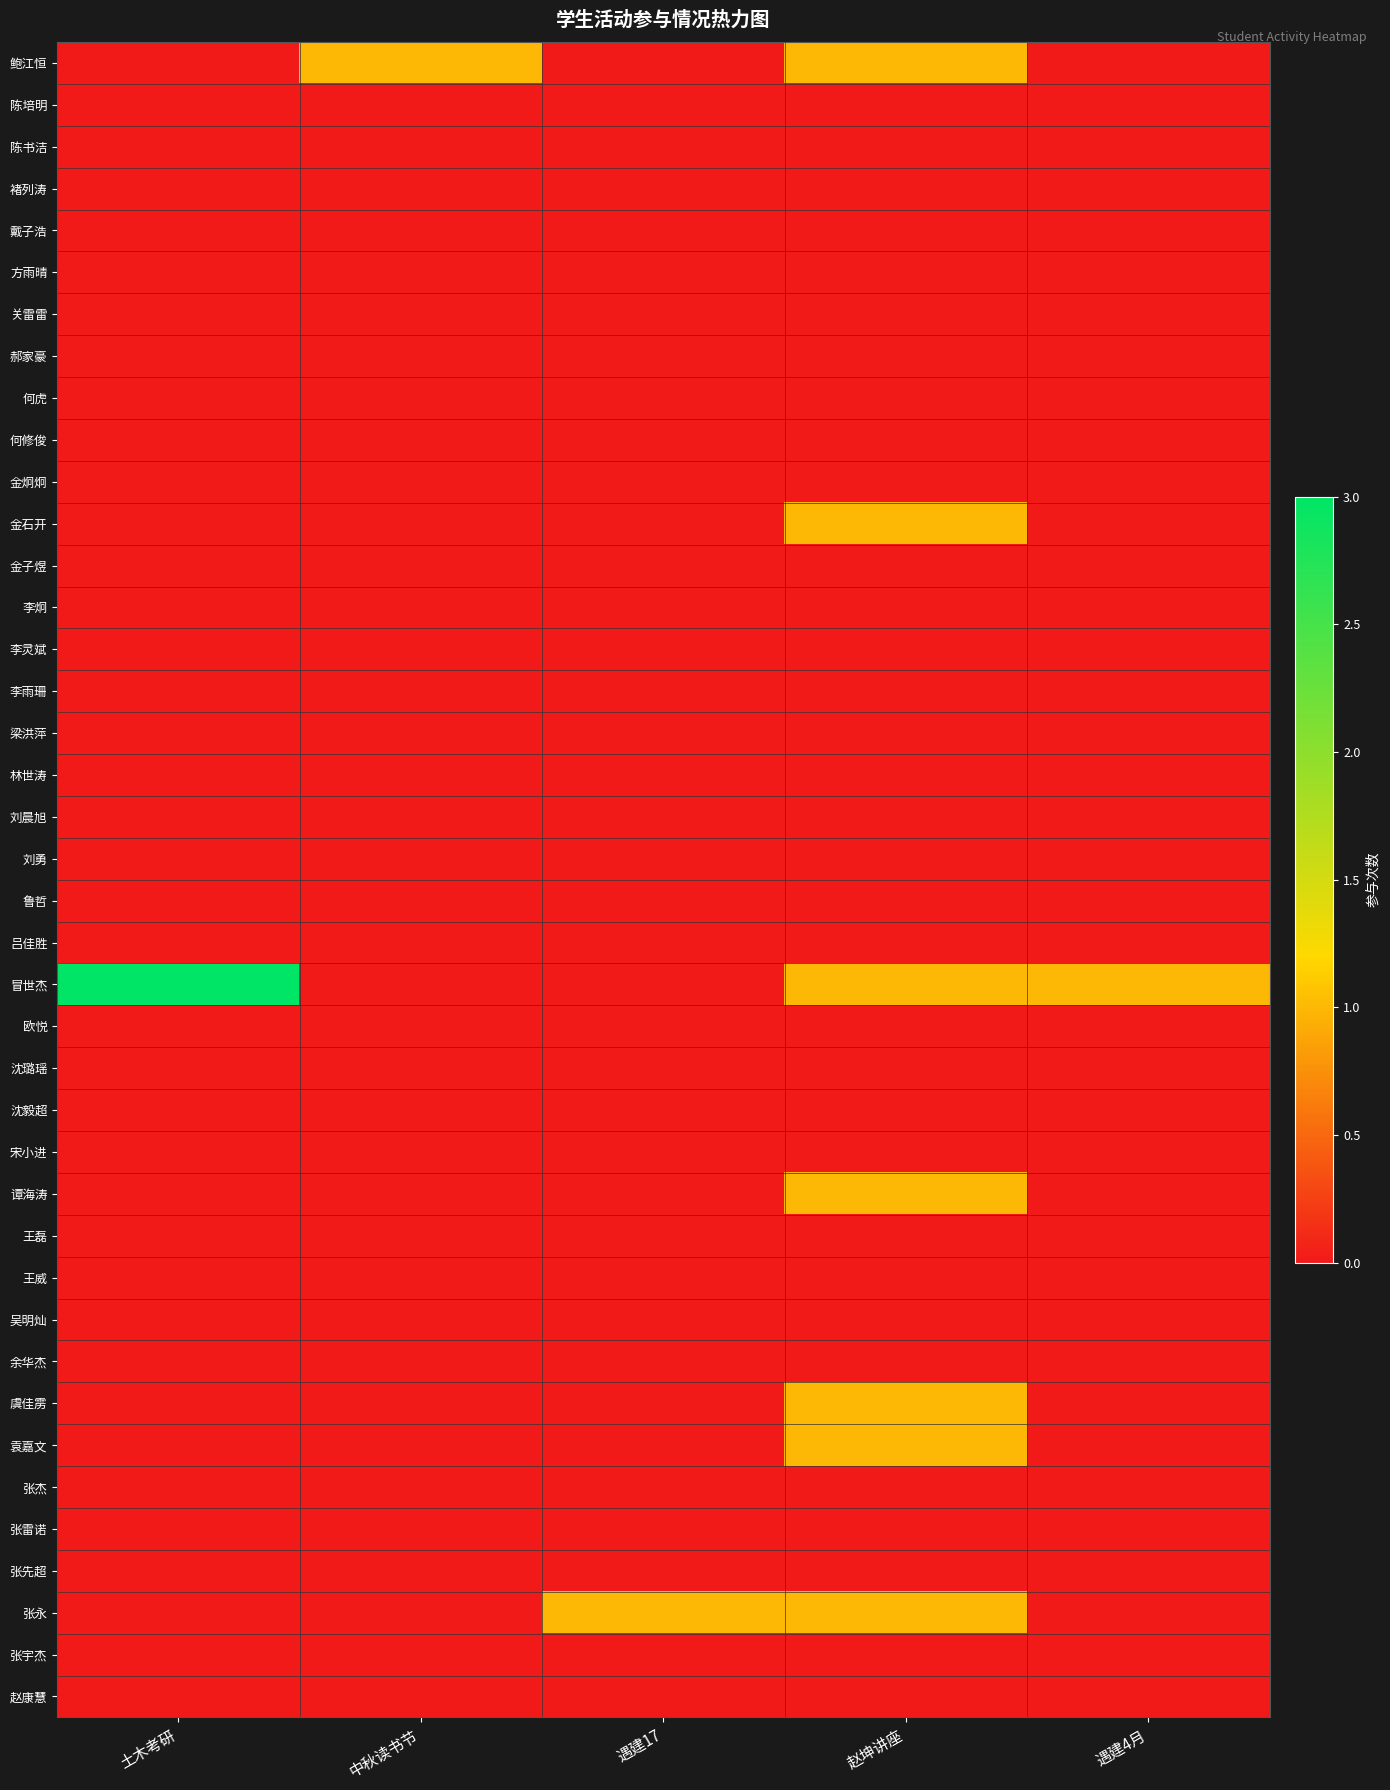

Reading left to right, extract all data points from this chart.

鲍江恒: 土木考研=0	中秋读书节=1	遇建17=0	赵坤讲座=1	遇建4月=0
陈培明: 土木考研=0	中秋读书节=0	遇建17=0	赵坤讲座=0	遇建4月=0
陈书洁: 土木考研=0	中秋读书节=0	遇建17=0	赵坤讲座=0	遇建4月=0
褚列涛: 土木考研=0	中秋读书节=0	遇建17=0	赵坤讲座=0	遇建4月=0
戴子浩: 土木考研=0	中秋读书节=0	遇建17=0	赵坤讲座=0	遇建4月=0
方雨晴: 土木考研=0	中秋读书节=0	遇建17=0	赵坤讲座=0	遇建4月=0
关雷雷: 土木考研=0	中秋读书节=0	遇建17=0	赵坤讲座=0	遇建4月=0
郝家豪: 土木考研=0	中秋读书节=0	遇建17=0	赵坤讲座=0	遇建4月=0
何虎: 土木考研=0	中秋读书节=0	遇建17=0	赵坤讲座=0	遇建4月=0
何修俊: 土木考研=0	中秋读书节=0	遇建17=0	赵坤讲座=0	遇建4月=0
金炯炯: 土木考研=0	中秋读书节=0	遇建17=0	赵坤讲座=0	遇建4月=0
金石开: 土木考研=0	中秋读书节=0	遇建17=0	赵坤讲座=1	遇建4月=0
金子煜: 土木考研=0	中秋读书节=0	遇建17=0	赵坤讲座=0	遇建4月=0
李炯: 土木考研=0	中秋读书节=0	遇建17=0	赵坤讲座=0	遇建4月=0
李灵斌: 土木考研=0	中秋读书节=0	遇建17=0	赵坤讲座=0	遇建4月=0
李雨珊: 土木考研=0	中秋读书节=0	遇建17=0	赵坤讲座=0	遇建4月=0
梁洪萍: 土木考研=0	中秋读书节=0	遇建17=0	赵坤讲座=0	遇建4月=0
林世涛: 土木考研=0	中秋读书节=0	遇建17=0	赵坤讲座=0	遇建4月=0
刘晨旭: 土木考研=0	中秋读书节=0	遇建17=0	赵坤讲座=0	遇建4月=0
刘勇: 土木考研=0	中秋读书节=0	遇建17=0	赵坤讲座=0	遇建4月=0
鲁哲: 土木考研=0	中秋读书节=0	遇建17=0	赵坤讲座=0	遇建4月=0
吕佳胜: 土木考研=0	中秋读书节=0	遇建17=0	赵坤讲座=0	遇建4月=0
冒世杰: 土木考研=3	中秋读书节=0	遇建17=0	赵坤讲座=1	遇建4月=1
欧悦: 土木考研=0	中秋读书节=0	遇建17=0	赵坤讲座=0	遇建4月=0
沈璐瑶: 土木考研=0	中秋读书节=0	遇建17=0	赵坤讲座=0	遇建4月=0
沈毅超: 土木考研=0	中秋读书节=0	遇建17=0	赵坤讲座=0	遇建4月=0
宋小进: 土木考研=0	中秋读书节=0	遇建17=0	赵坤讲座=0	遇建4月=0
谭海涛: 土木考研=0	中秋读书节=0	遇建17=0	赵坤讲座=1	遇建4月=0
王磊: 土木考研=0	中秋读书节=0	遇建17=0	赵坤讲座=0	遇建4月=0
王威: 土木考研=0	中秋读书节=0	遇建17=0	赵坤讲座=0	遇建4月=0
吴明灿: 土木考研=0	中秋读书节=0	遇建17=0	赵坤讲座=0	遇建4月=0
余华杰: 土木考研=0	中秋读书节=0	遇建17=0	赵坤讲座=0	遇建4月=0
虞佳雳: 土木考研=0	中秋读书节=0	遇建17=0	赵坤讲座=1	遇建4月=0
袁嘉文: 土木考研=0	中秋读书节=0	遇建17=0	赵坤讲座=1	遇建4月=0
张杰: 土木考研=0	中秋读书节=0	遇建17=0	赵坤讲座=0	遇建4月=0
张雷诺: 土木考研=0	中秋读书节=0	遇建17=0	赵坤讲座=0	遇建4月=0
张先超: 土木考研=0	中秋读书节=0	遇建17=0	赵坤讲座=0	遇建4月=0
张永: 土木考研=0	中秋读书节=0	遇建17=1	赵坤讲座=1	遇建4月=0
张宇杰: 土木考研=0	中秋读书节=0	遇建17=0	赵坤讲座=0	遇建4月=0
赵康慧: 土木考研=0	中秋读书节=0	遇建17=0	赵坤讲座=0	遇建4月=0